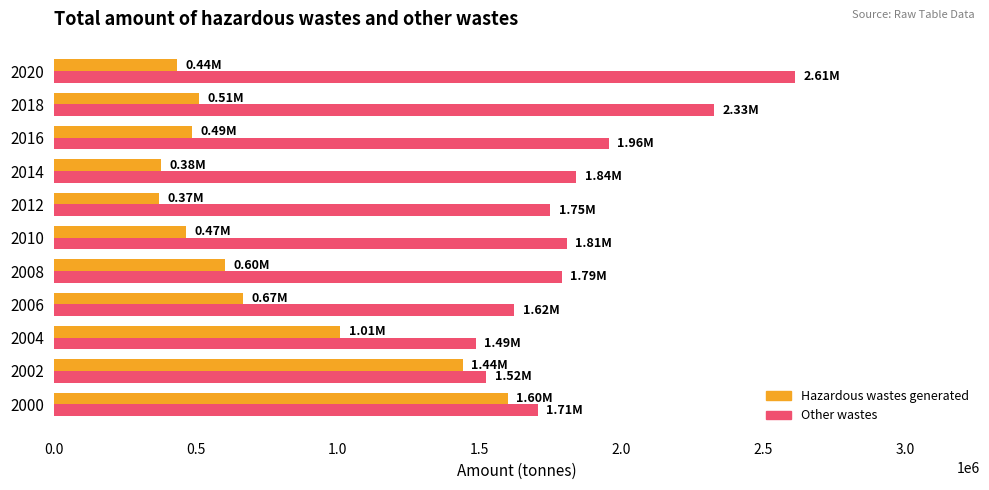

Which series has the widest spread of values?

Hazardous wastes generated